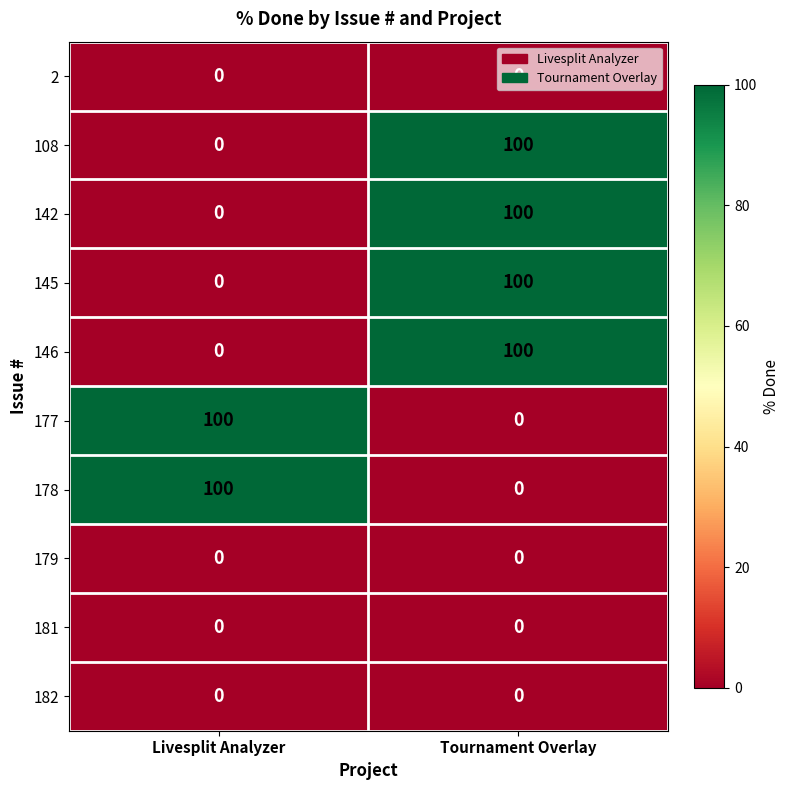

What is the greatest value displayed?

100